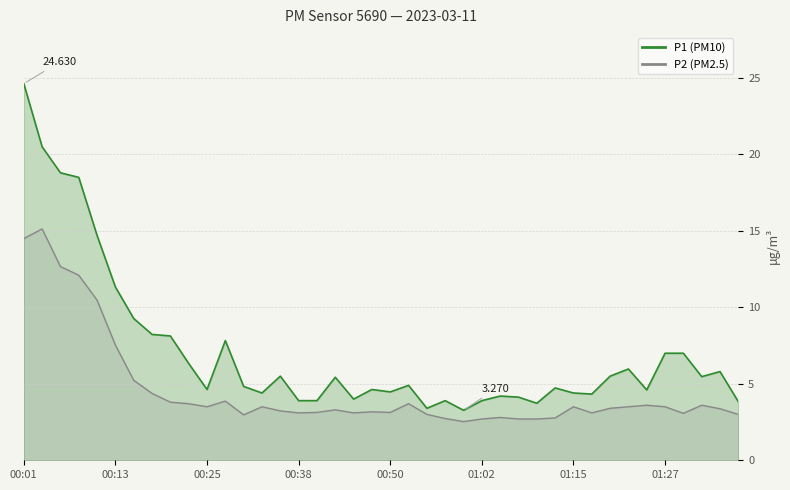

Is the value of P2 at 00:43 greater than the value of P1 at 00:38?

No